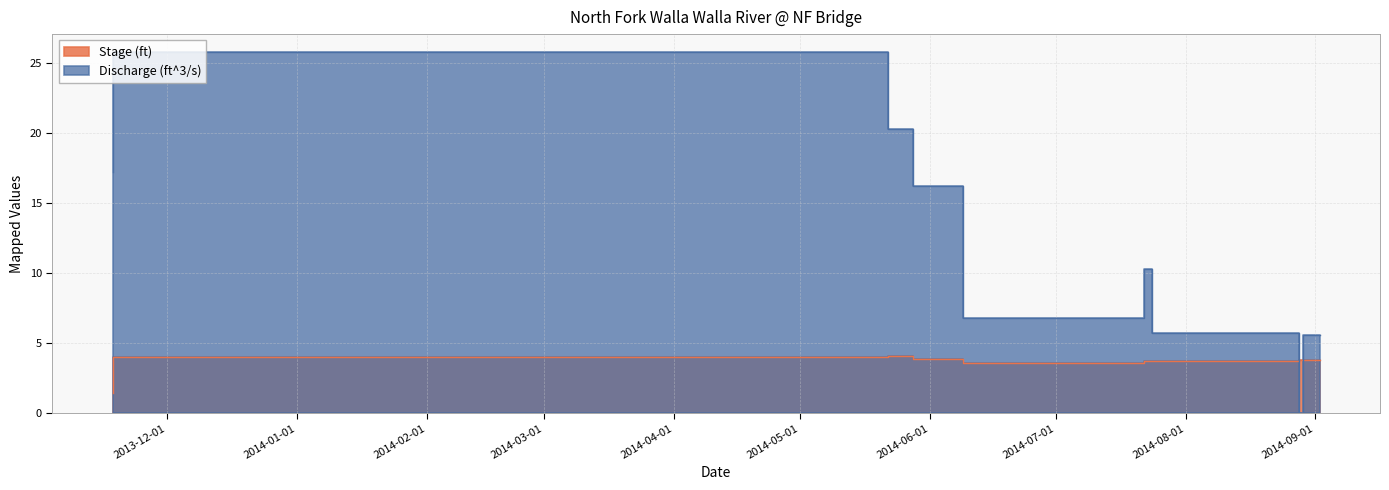

True or false: Stage (ft) has more than 0 interior local peaks.

True